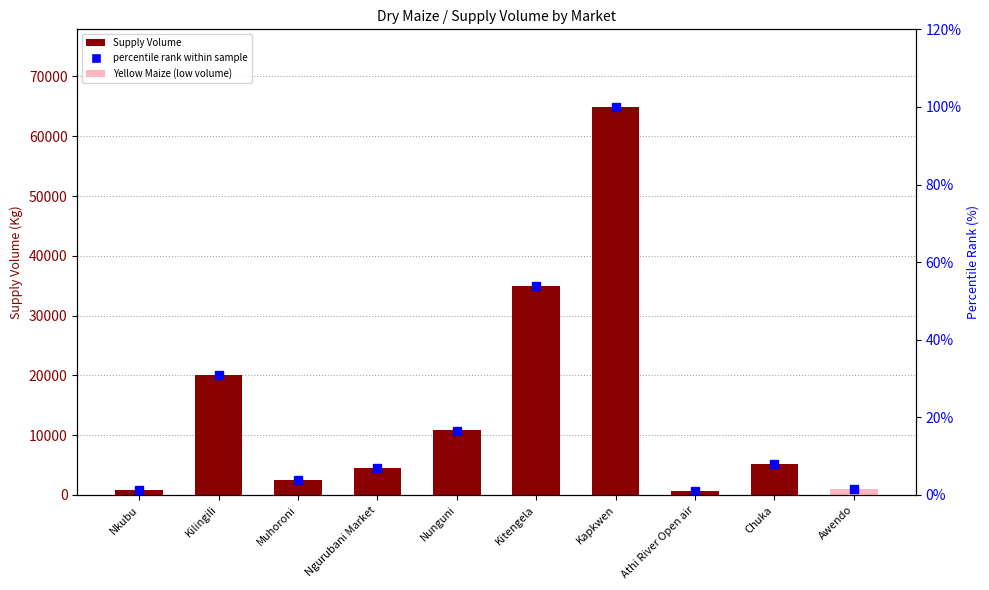

What is the difference between the maximum and minimum values in the percentile rank within sample series?

98.9